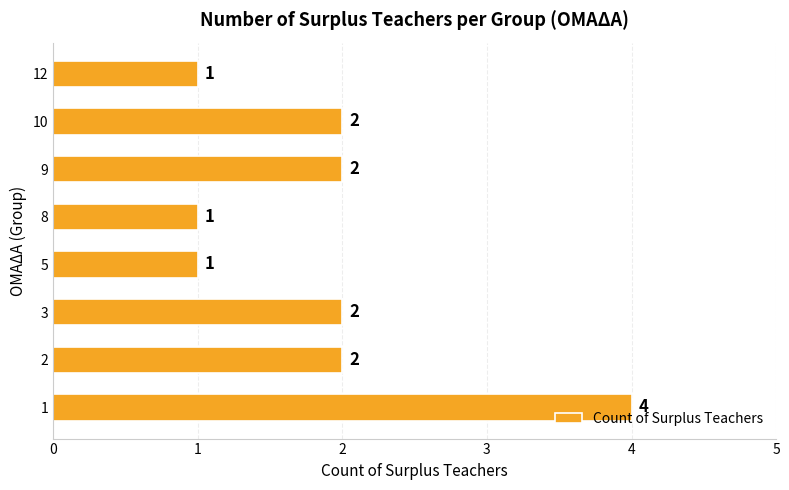

What is the difference between the maximum and second lowest values?

3